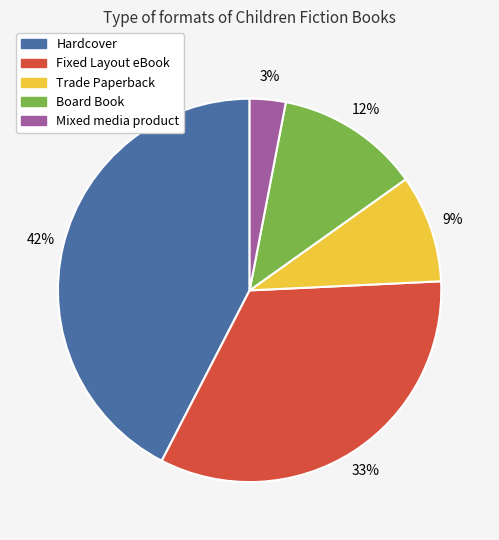

To the nearest percent, what is the difference between the largest and smallest slice percentages?

39%